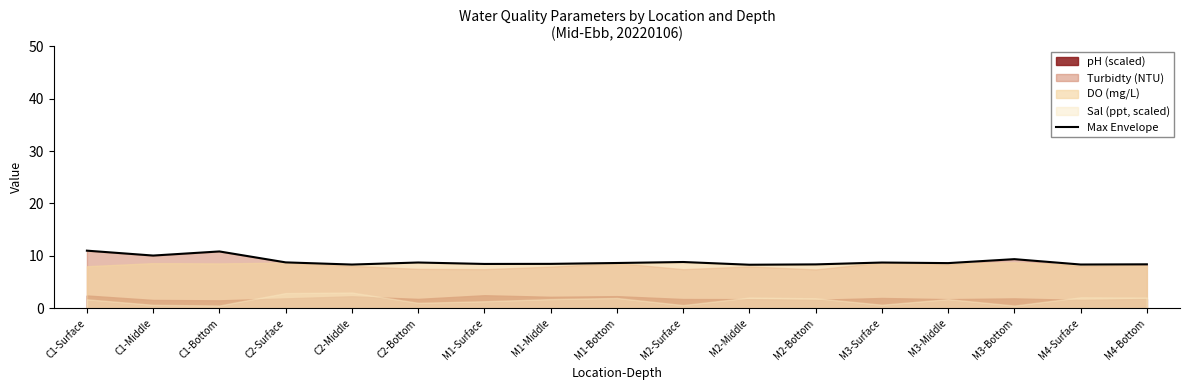

True or false: Max Envelope has a value of 14.2 at C2-Surface.

False